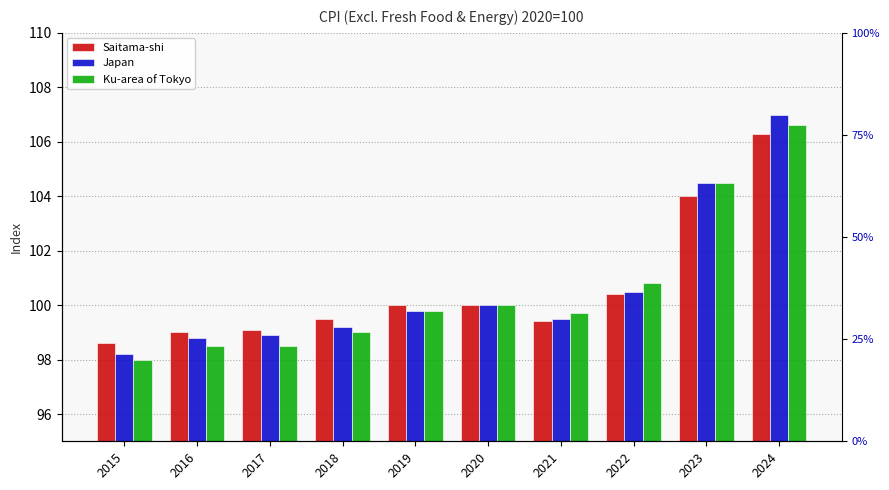

Is it true that Saitama-shi equals 100.4 at 2022?

True